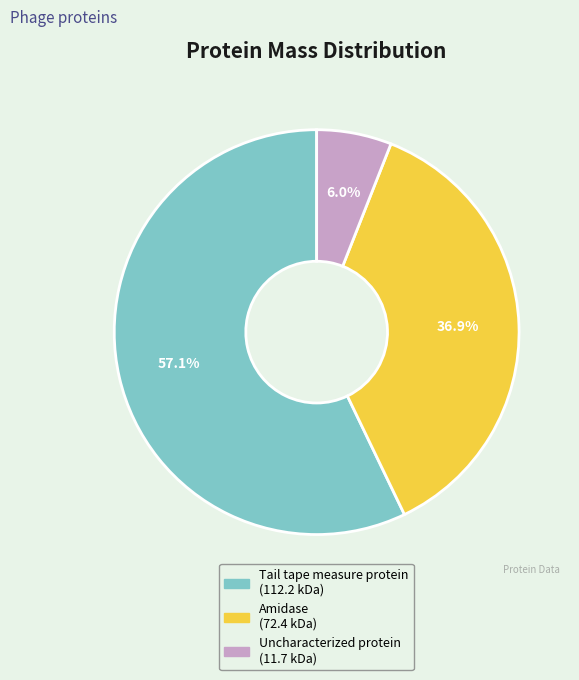

Which has a higher value, Tail tape measure protein or Uncharacterized protein?

Tail tape measure protein